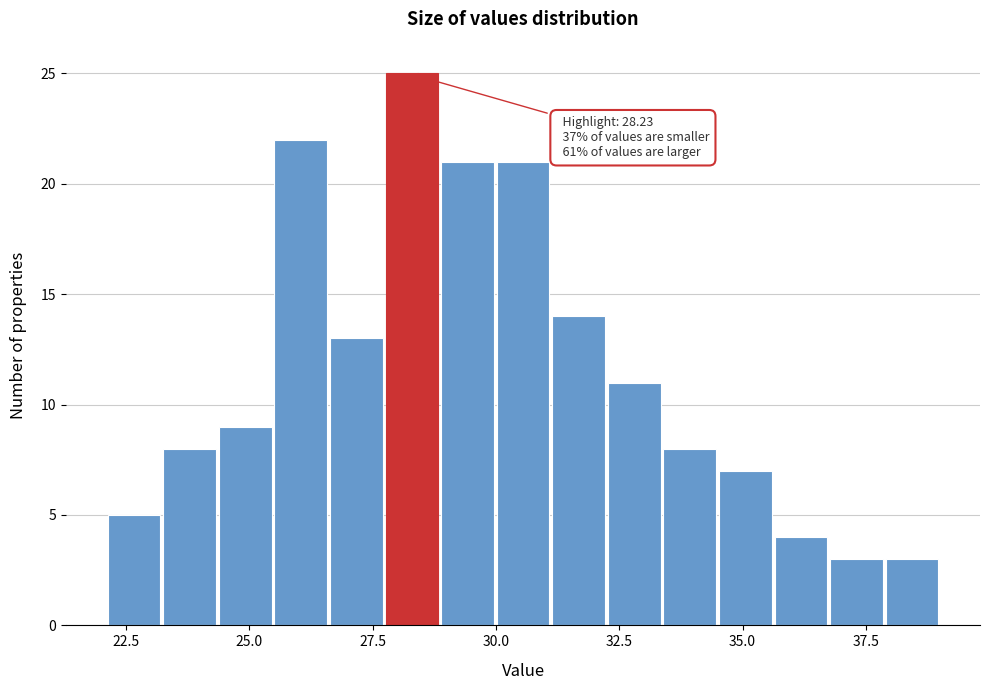

Around what value on the x-axis is the tallest bar? Give the approximate position of its centre, as read against the axis.

28.5